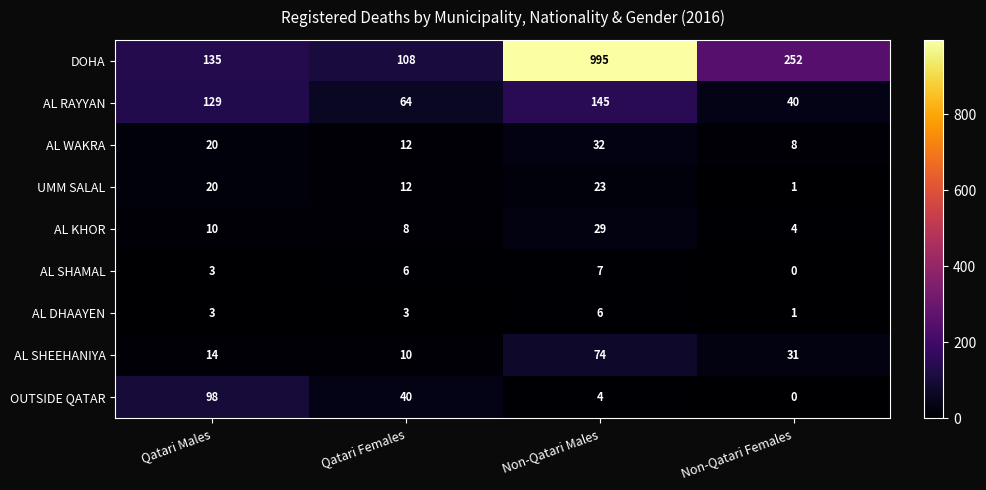

List the series in order of their peak value, lowest first.

AL DHAAYEN, AL SHAMAL, UMM SALAL, AL KHOR, AL WAKRA, AL SHEEHANIYA, OUTSIDE QATAR, AL RAYYAN, DOHA